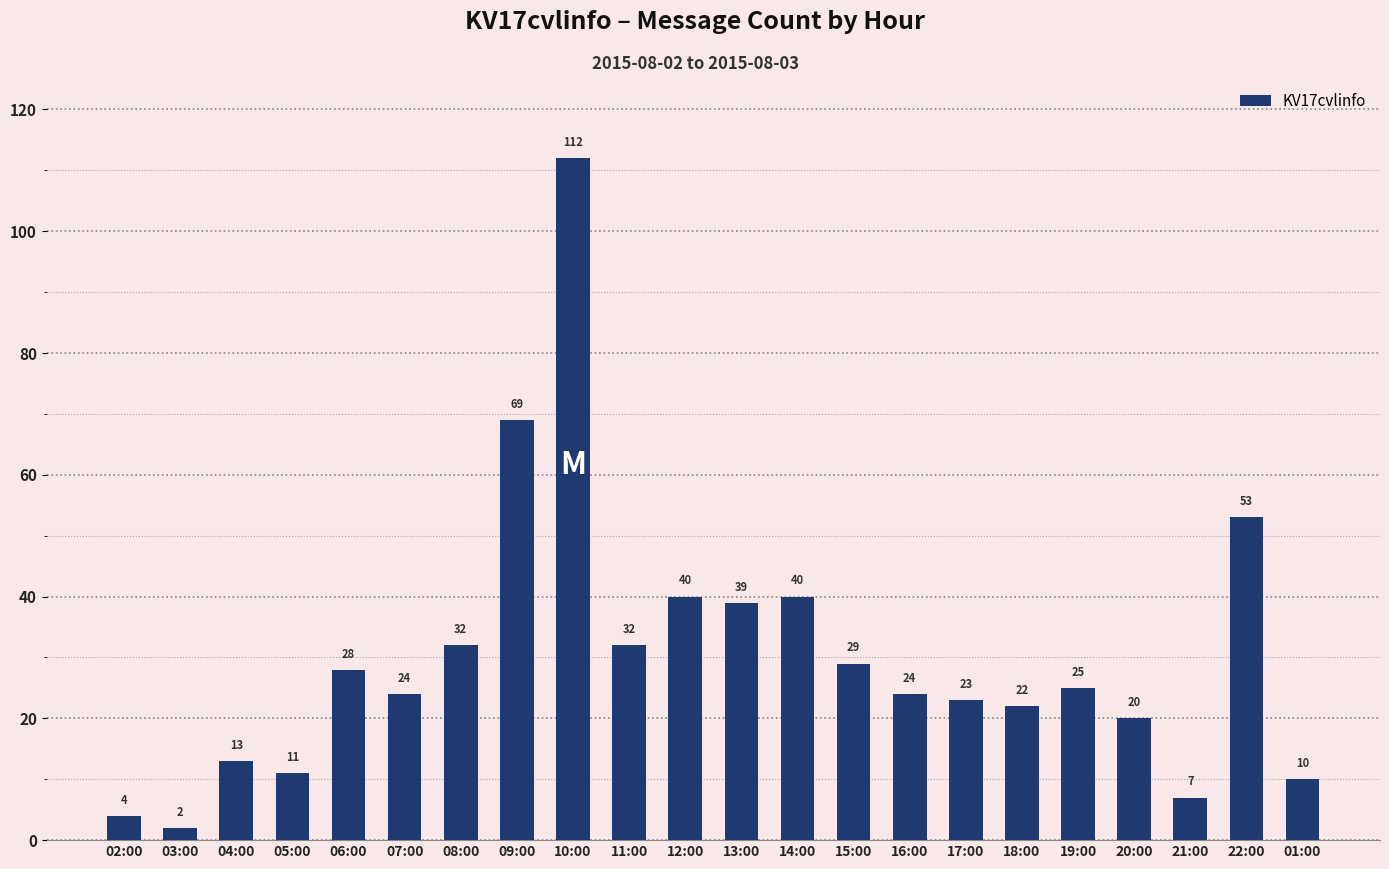

What is the minimum value shown in the chart?

2